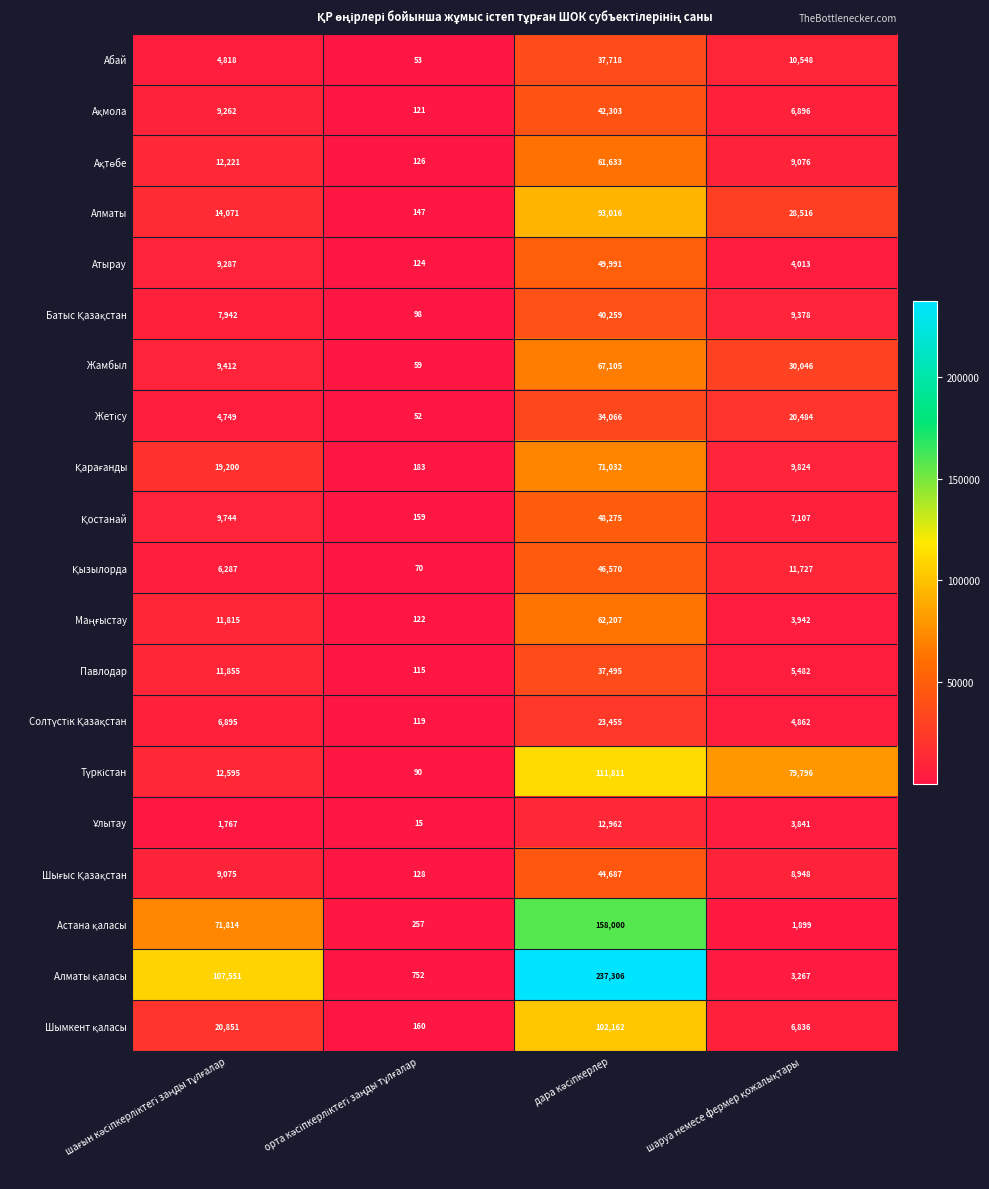

What is the smallest value displayed?

15